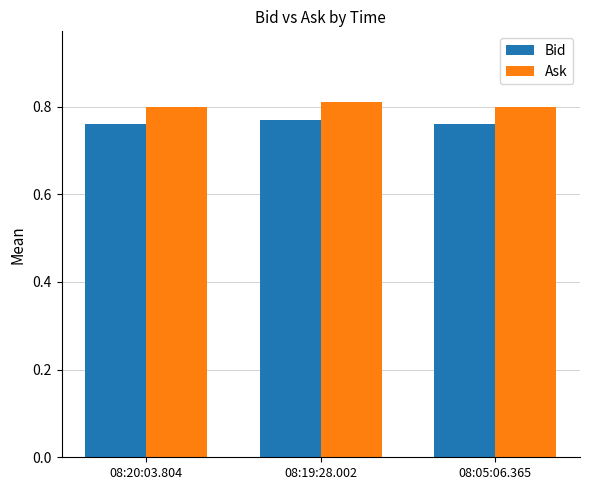

List the series in order of their overall mean, lowest first.

Bid, Ask